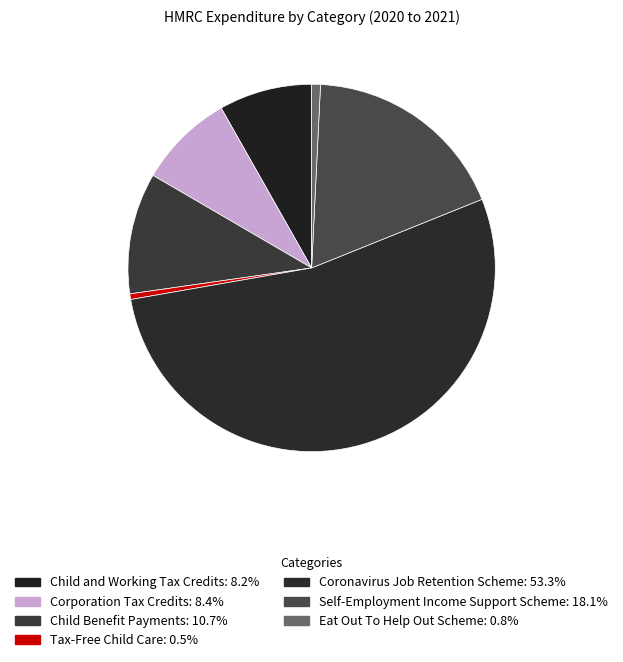

To the nearest percent, what is the average slice percentage?

14%